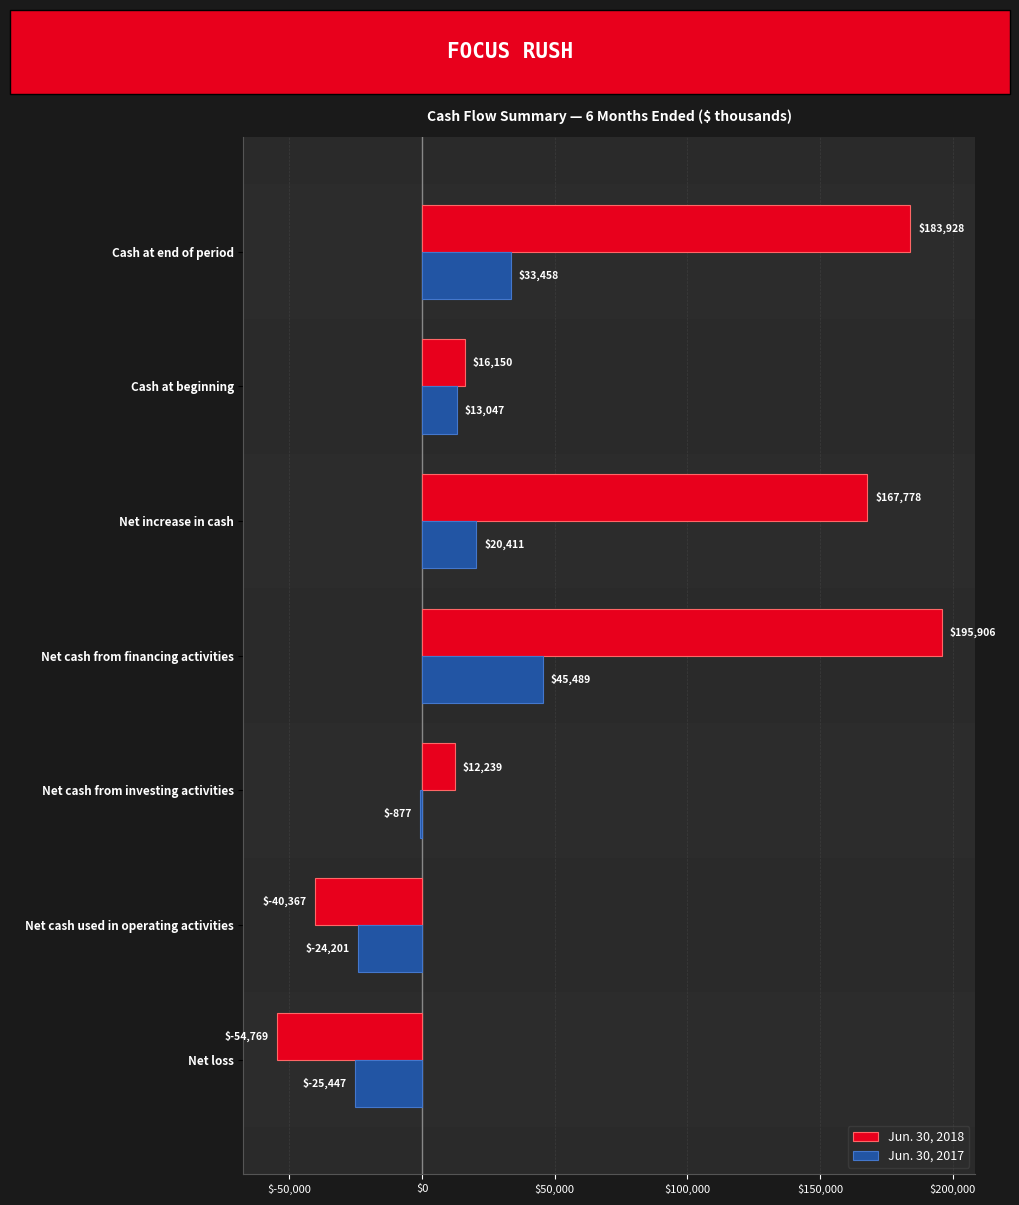

At how many categories does at least one series exceed 113555?

3